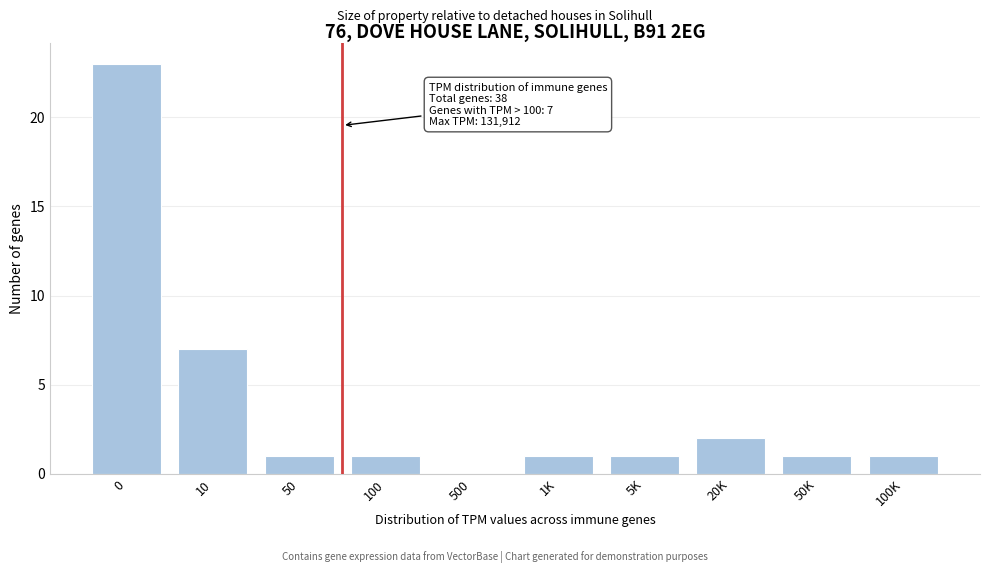

What is the greatest value displayed?

23